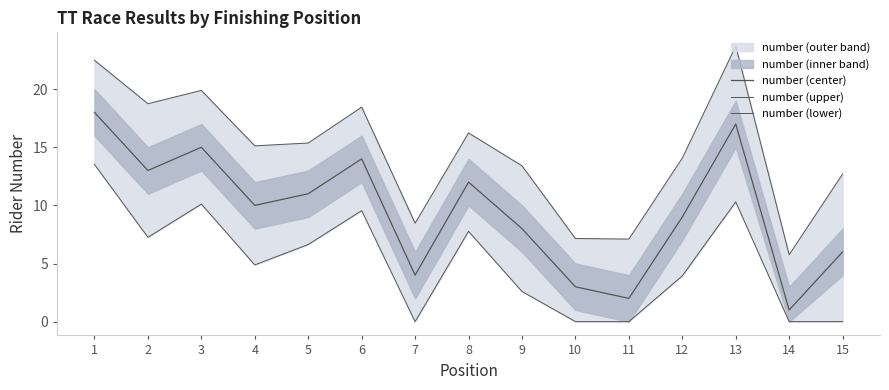

Reading right to left, transcribe all the data shown in this chart.

number (center): 6.0	1.0	17.0	9.0	2.0	3.0	8.0	12.0	4.0	14.0	11.0	10.0	15.0	13.0	18.0
number (upper): 12.7	5.8	23.7	14.1	7.1	7.2	13.4	16.2	8.5	18.5	15.4	15.1	19.9	18.7	22.5
number (lower): 0.0	0.0	10.3	3.9	0.0	0.0	2.6	7.8	0.0	9.5	6.6	4.9	10.1	7.3	13.5